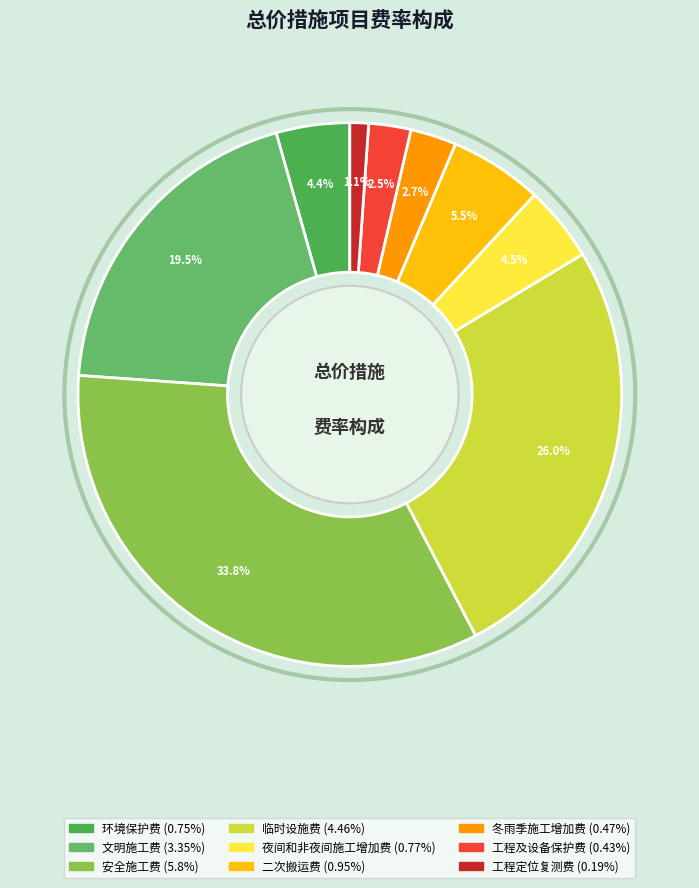

Combined, do 冬雨季施工增加费 and 工程定位复测费 account for over 50%?

No